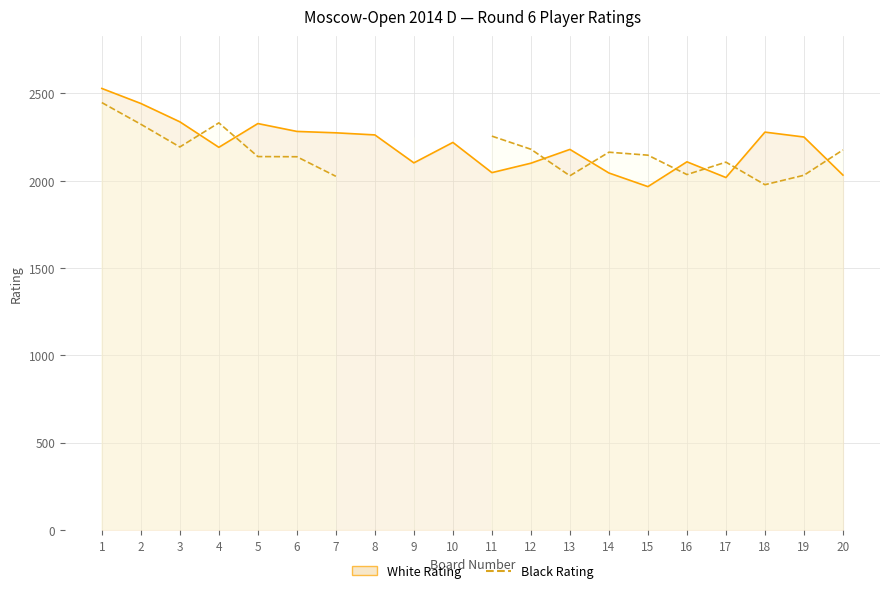

The value of Black Rating Line at 16 is 812.5. True or false?

False